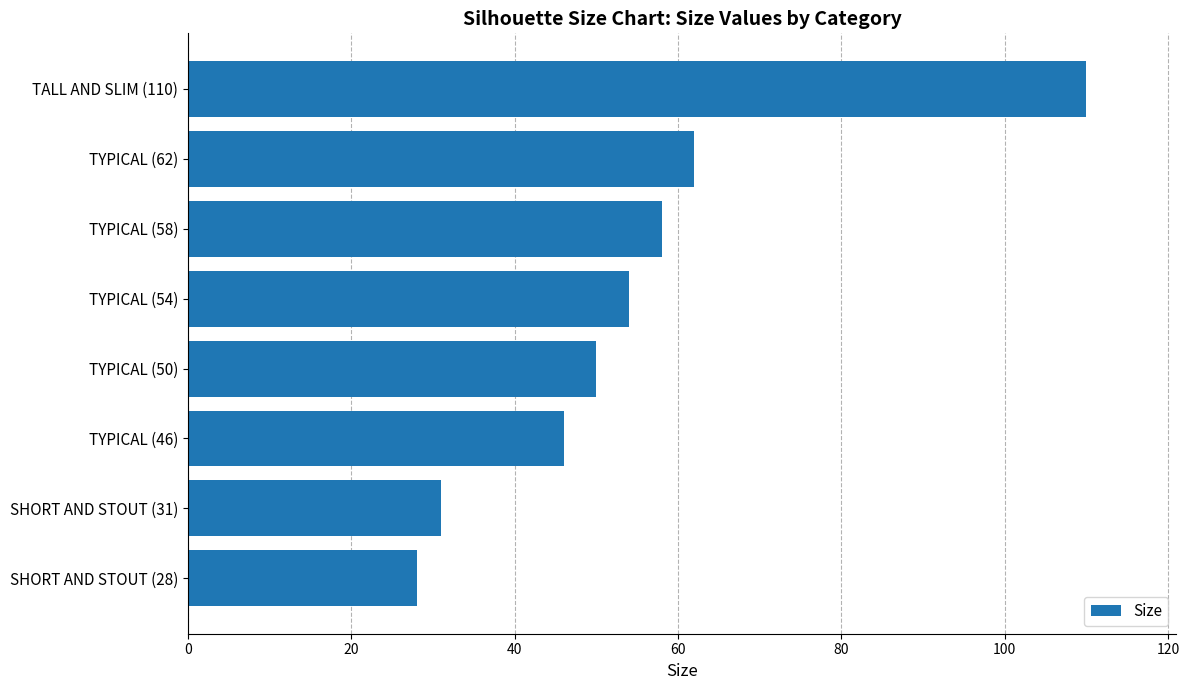

What is the sum of all values?

439